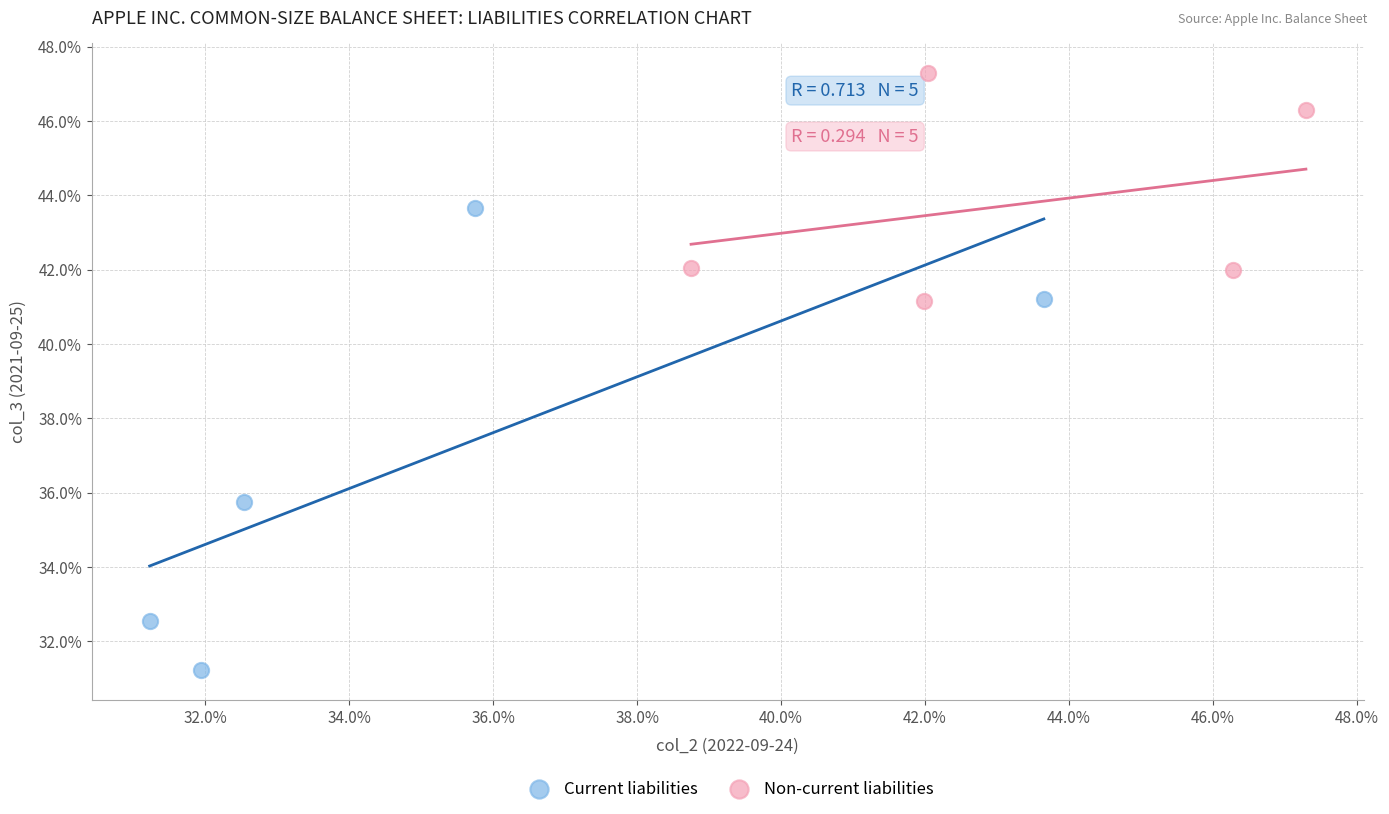

What are all the series names shown in the legend?

Current liabilities, Non-current liabilities